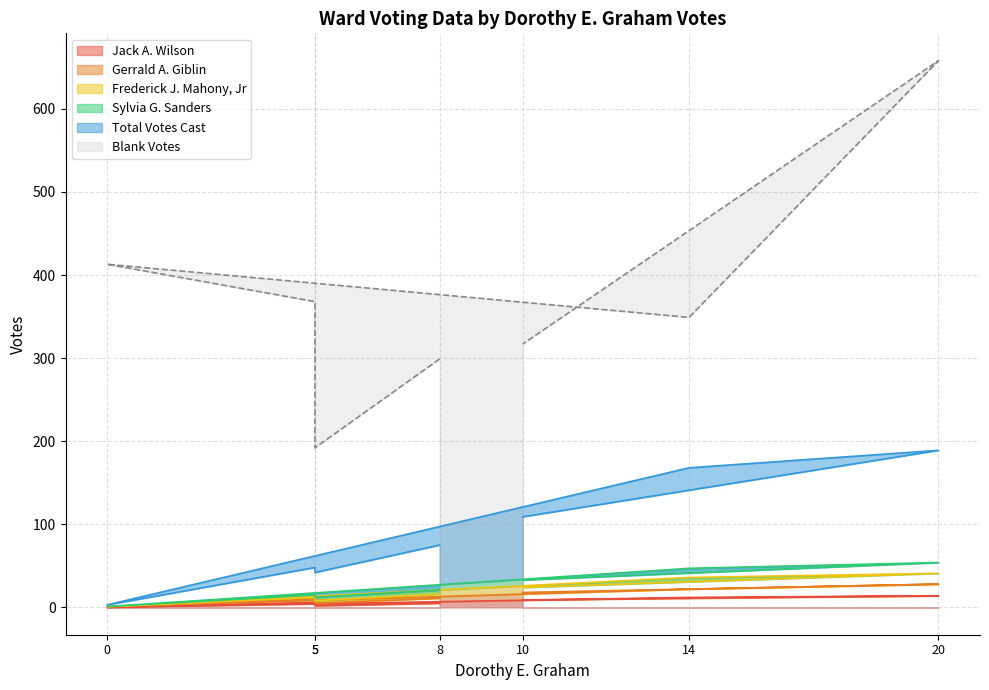

Where is the first local minimum for Total Votes Cast?

5